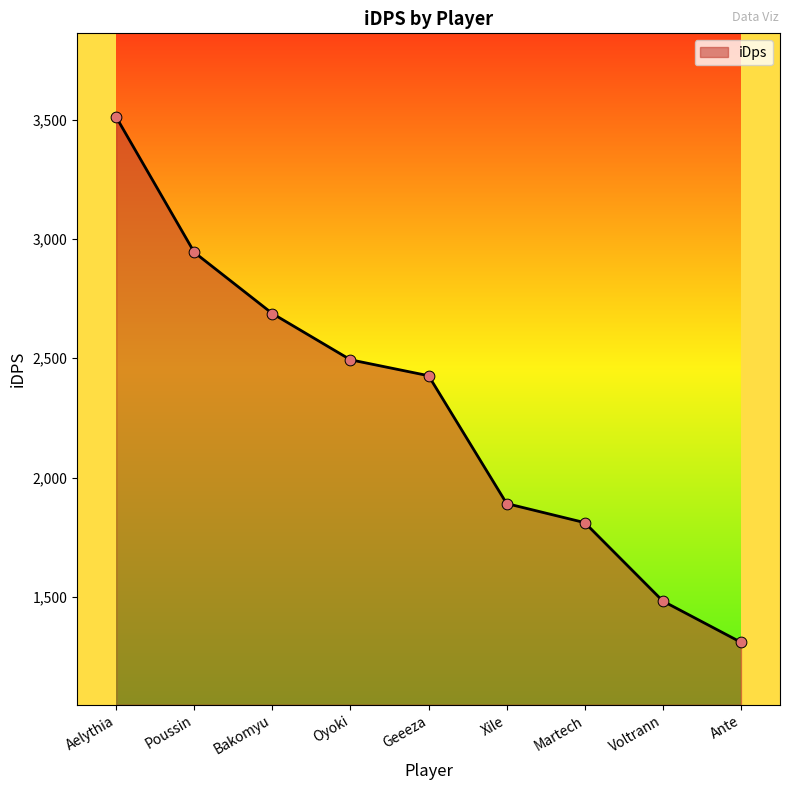

What is the change in value from Voltrann to Ante?

-172.7